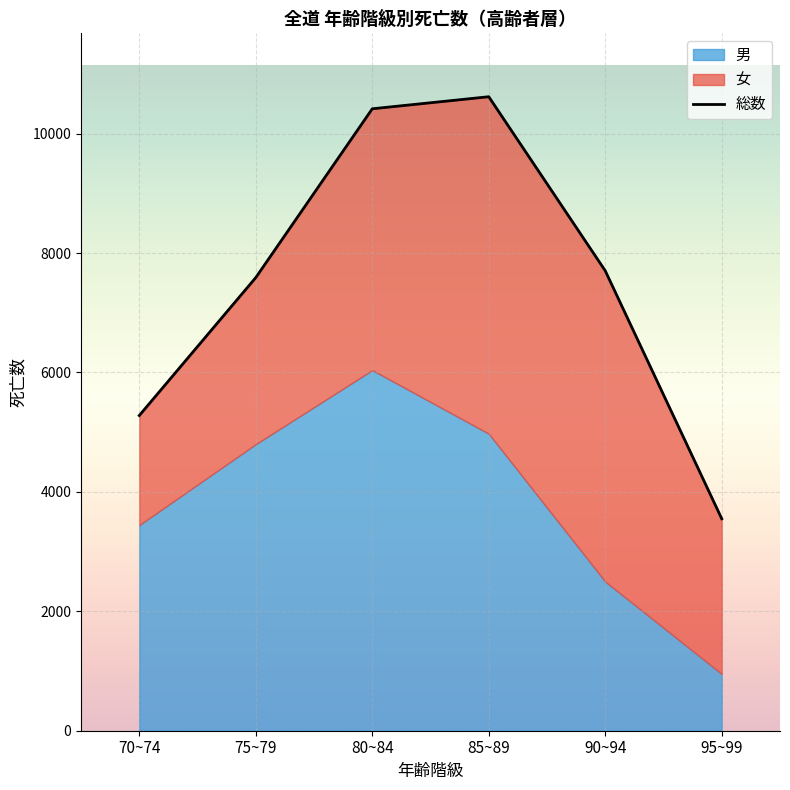

What position from the left is 80~84?

3